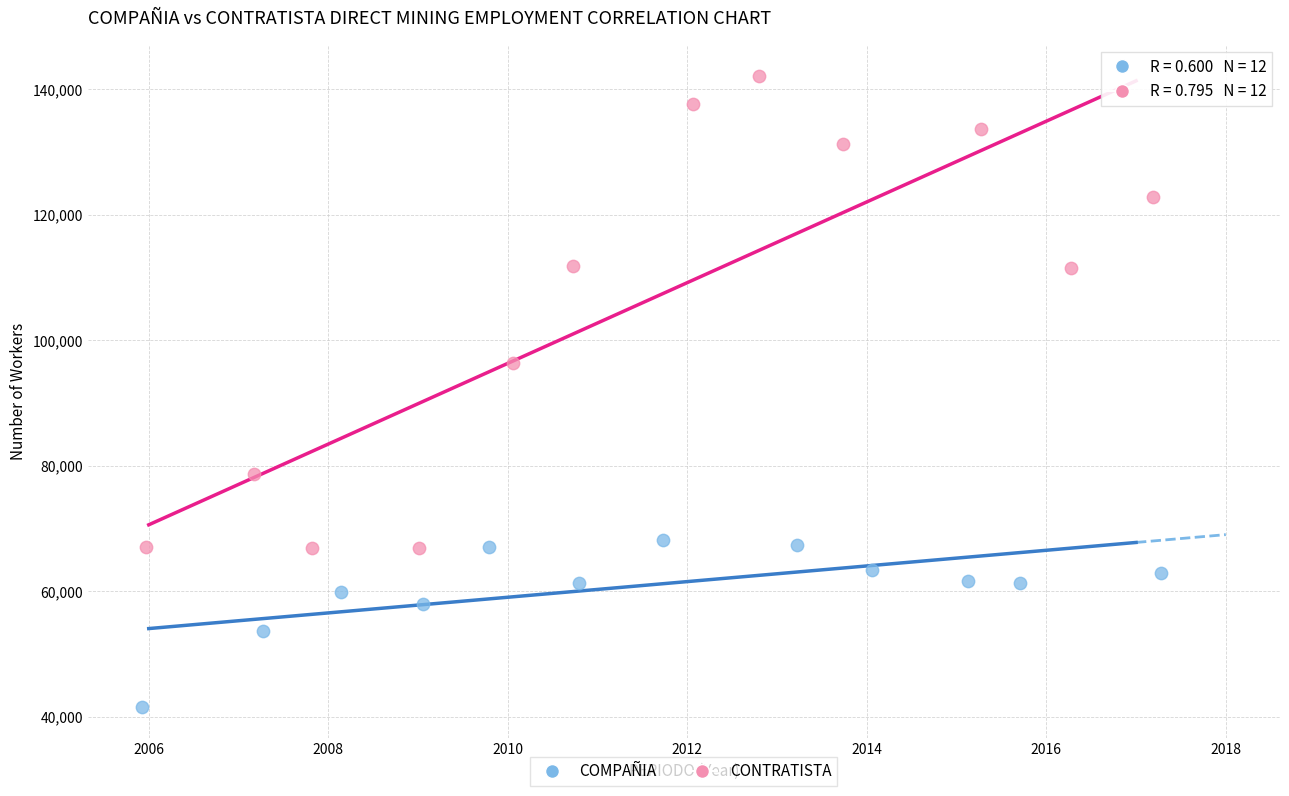

Which series contains the lowest Y value?

COMPAÑIA